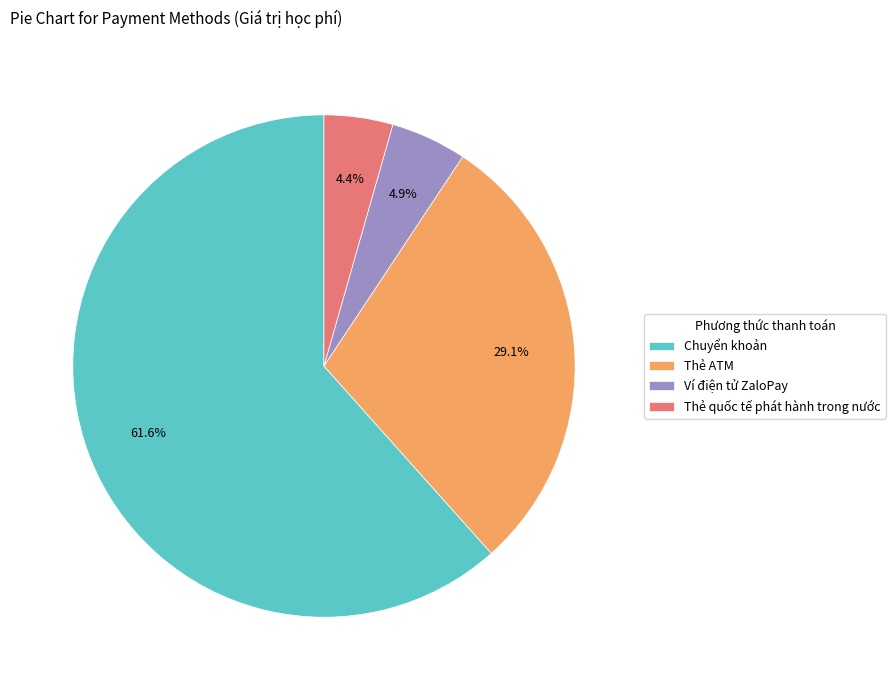

How many slices are in this pie chart?

4